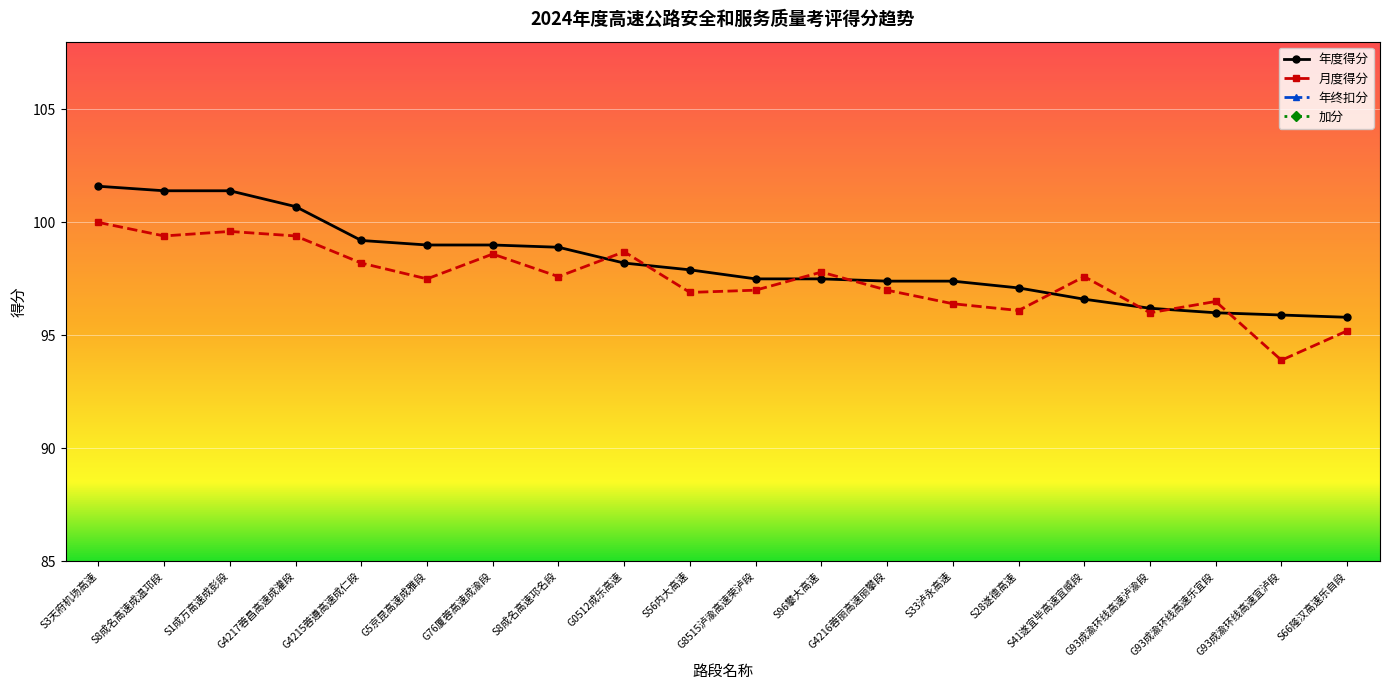

What is the sum of the 年终扣分 values at S1成万高速成彭段 and S41遂宜毕高速宜威段?

2.0